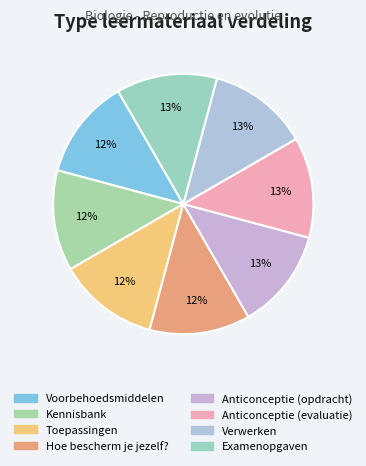

How many slices are in this pie chart?

8